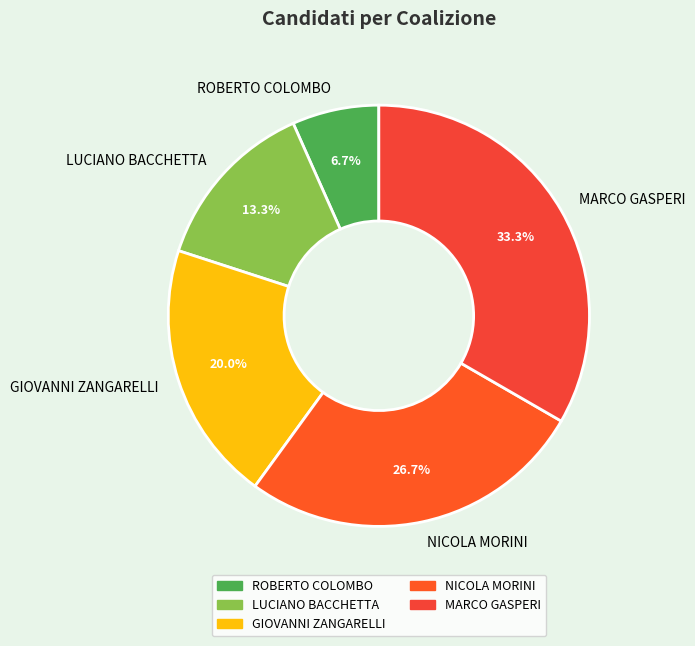

Does MARCO GASPERI represent more than half of the total?

No